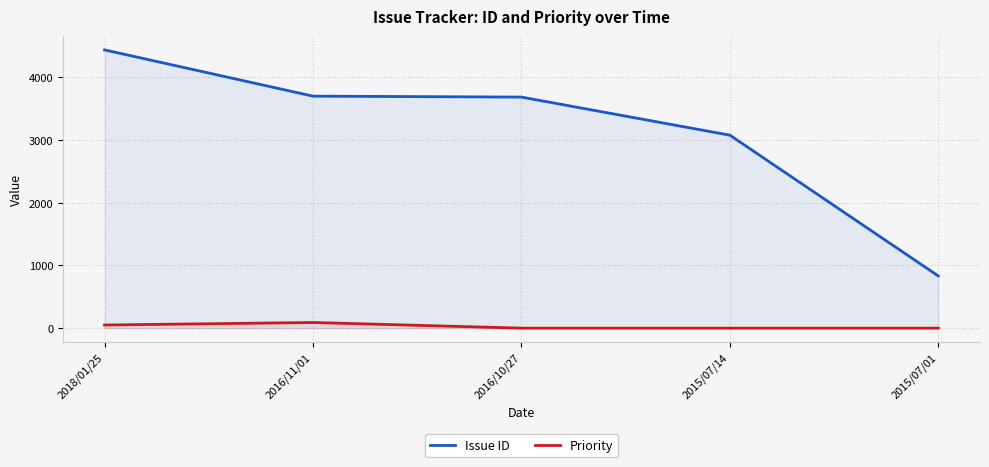

Is the value of Issue ID at 2018/01/25 greater than the value of Priority at 2016/10/27?

Yes